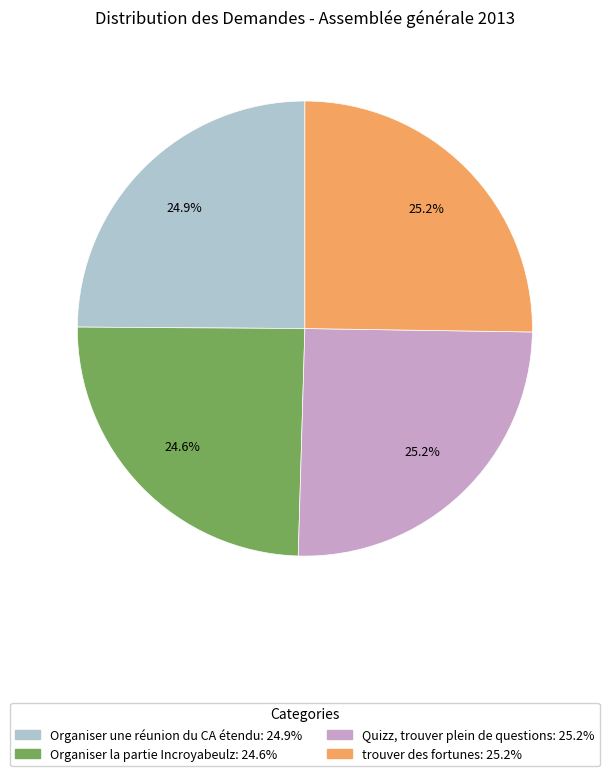

Between Organiser la partie Incroyabeulz and trouver des fortunes, which is larger?

trouver des fortunes